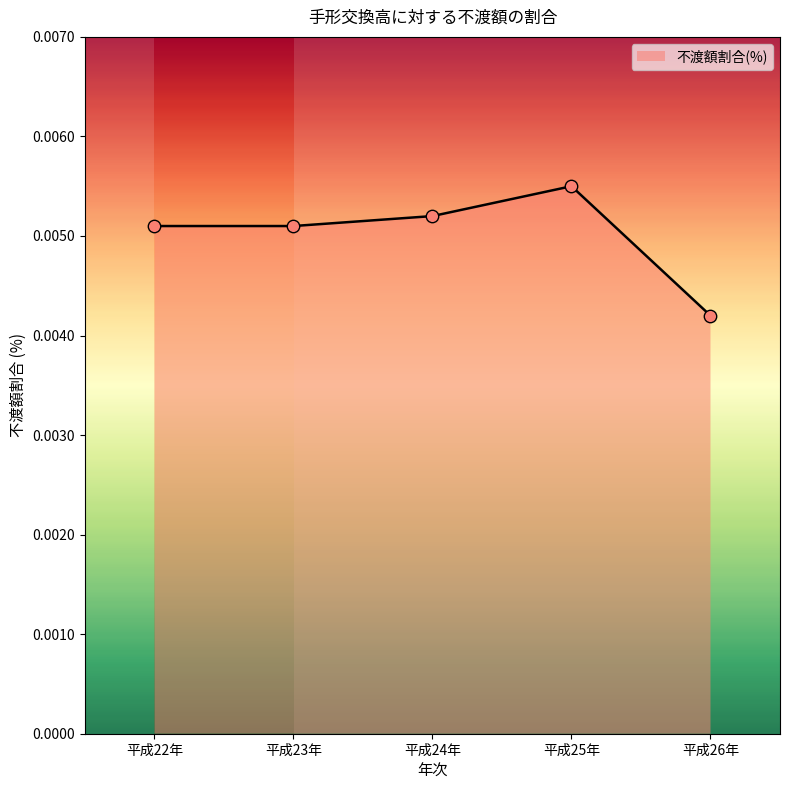

Between 平成26年 and 平成24年, which is larger?

平成24年